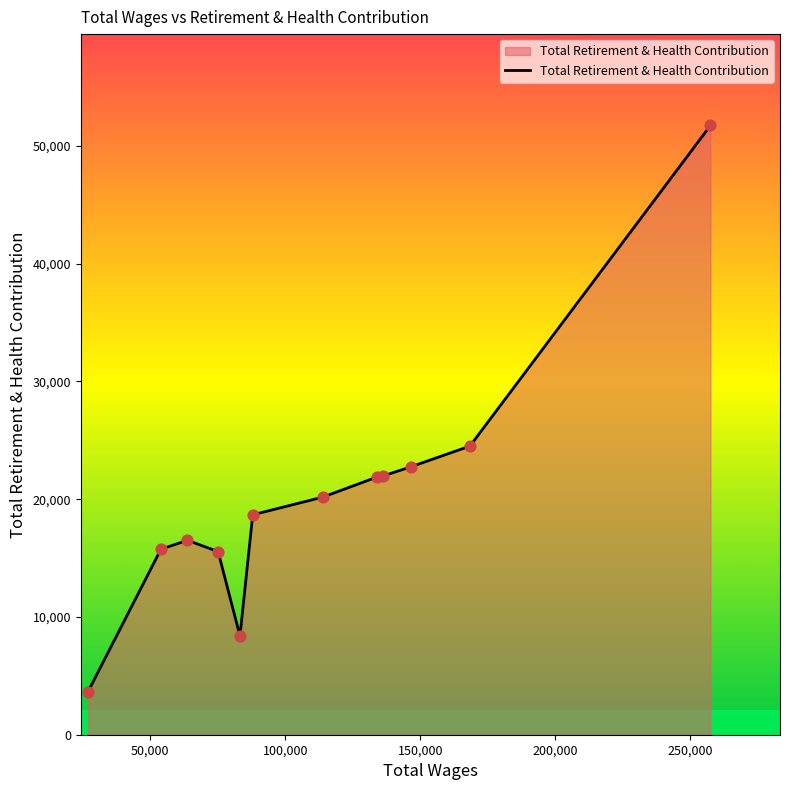

What is the difference between the maximum and minimum values?

48074